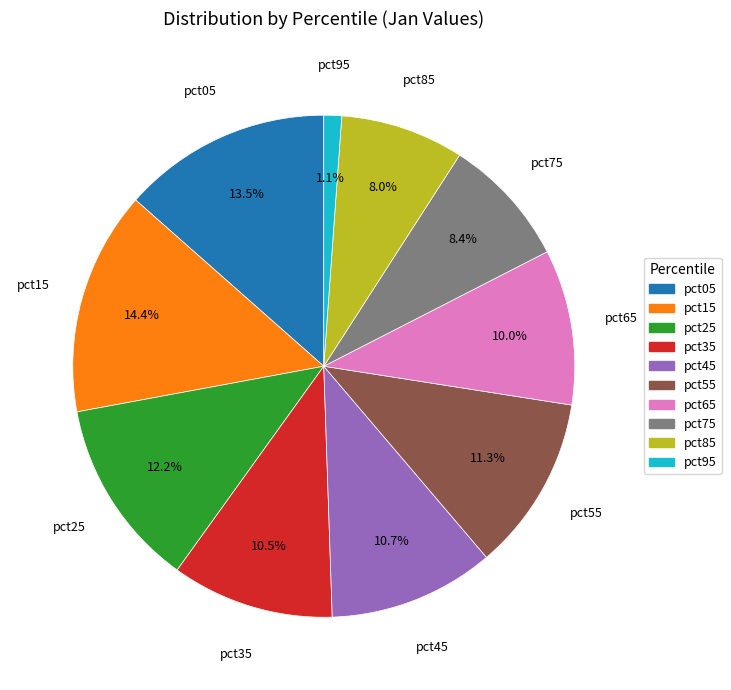

Which category has the biggest portion of the pie?

pct15